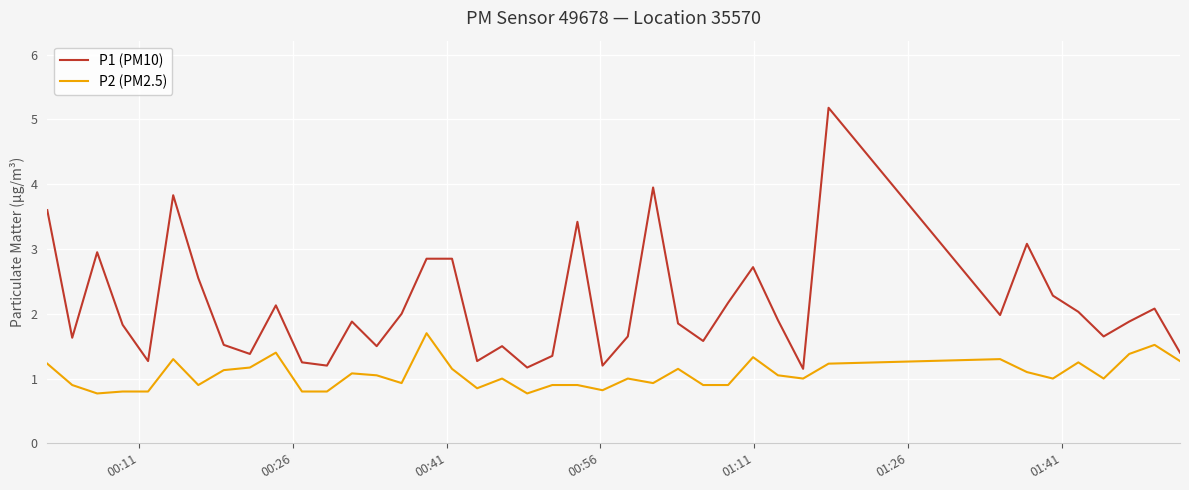

Which series has the widest spread of values?

P1 (PM10)